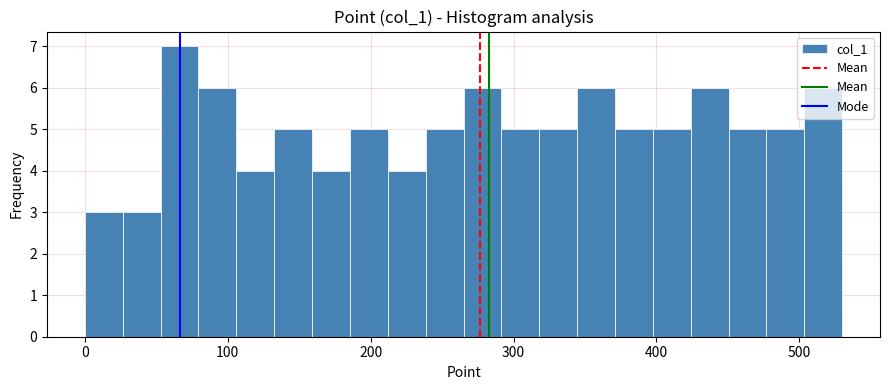

Around what value on the x-axis is the tallest bar? Give the approximate position of its centre, as read against the axis.

70